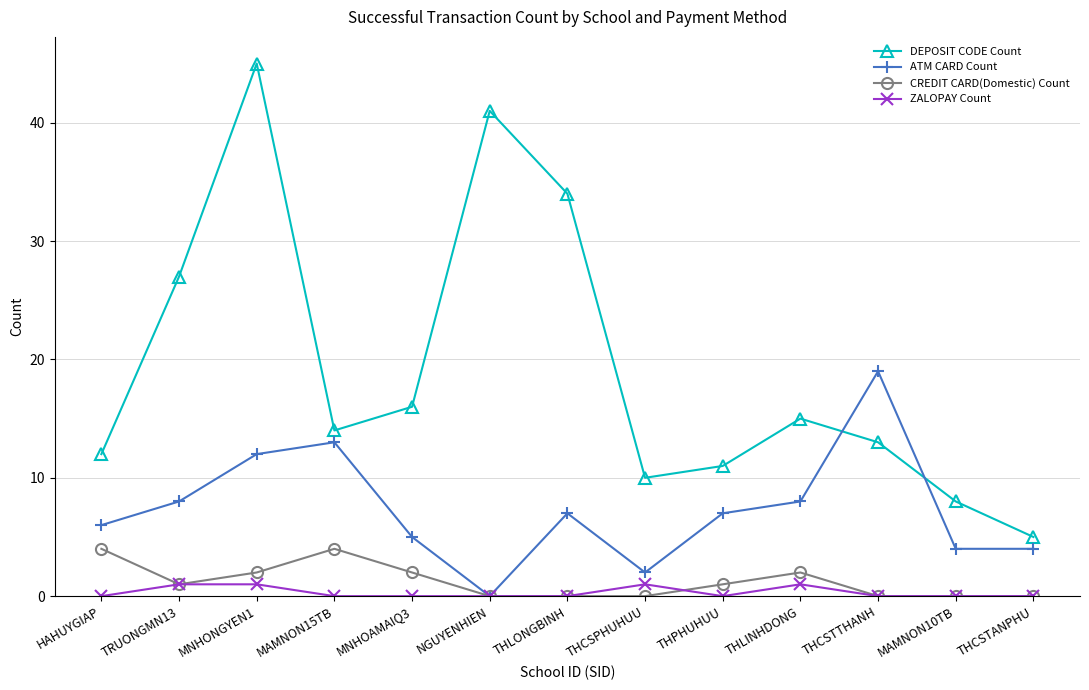

The value of DEPOSIT CODE Count at MAMNON10TB is 12. True or false?

False